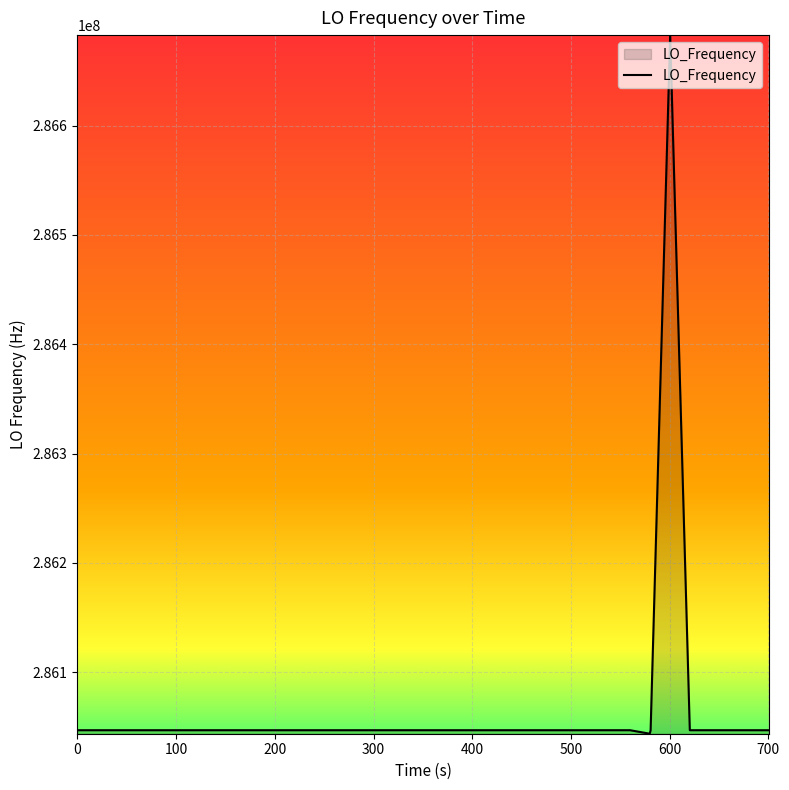

What is the minimum value shown in the chart?

286043804.6